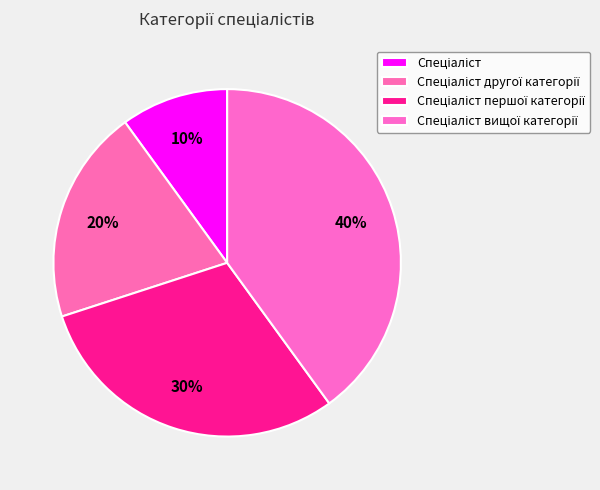

How many segments does this pie chart have?

4